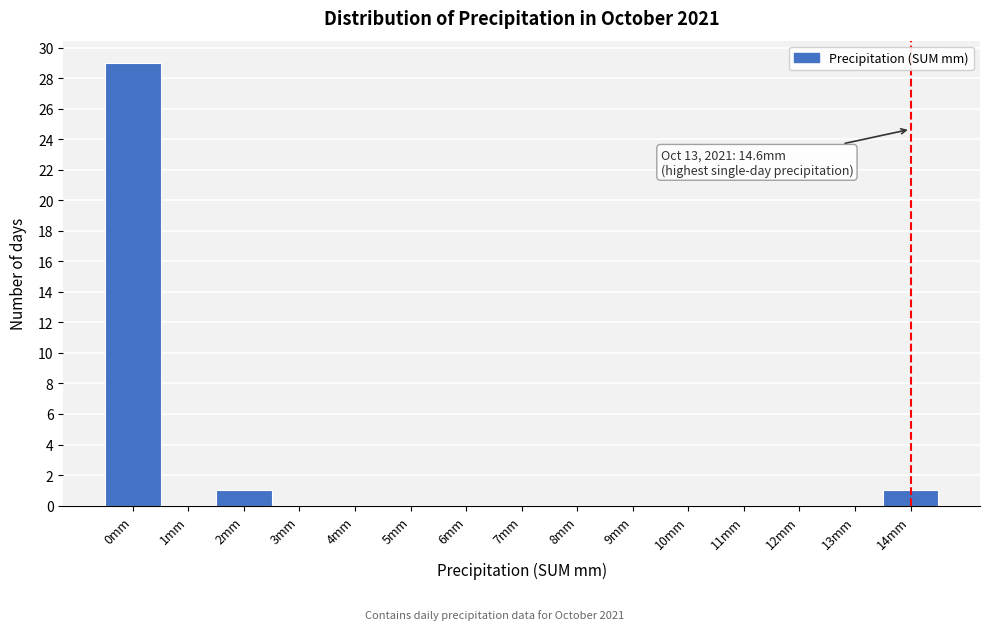

Reading left to right, list all the values displayed in this chart.

0mm=29	1mm=0	2mm=1	3mm=0	4mm=0	5mm=0	6mm=0	7mm=0	8mm=0	9mm=0	10mm=0	11mm=0	12mm=0	13mm=0	14mm=1